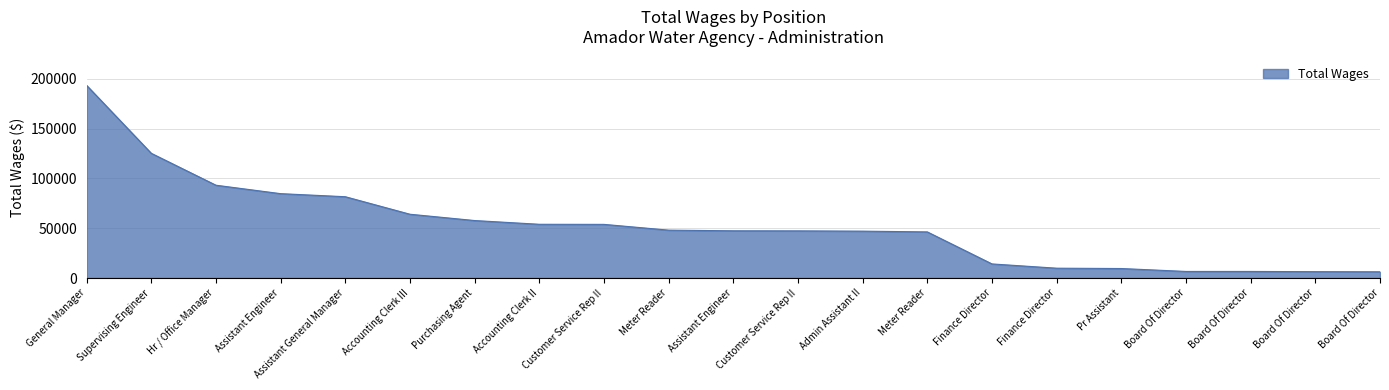

True or false: there are more than 1 points higher than both neighbors.

False